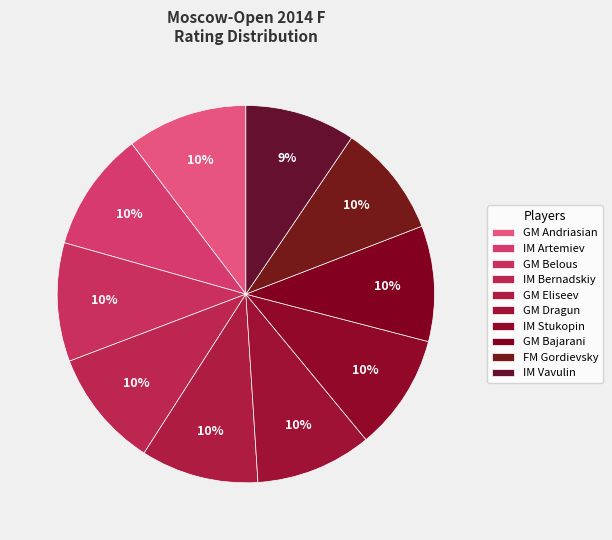

Count the number of slices in the pie.

10